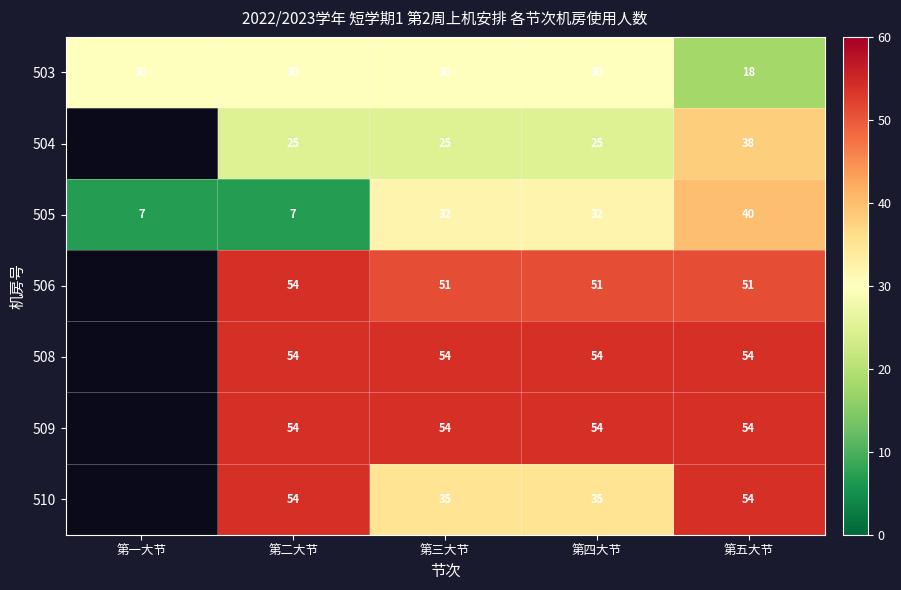

How many distinct data groups are displayed?

7